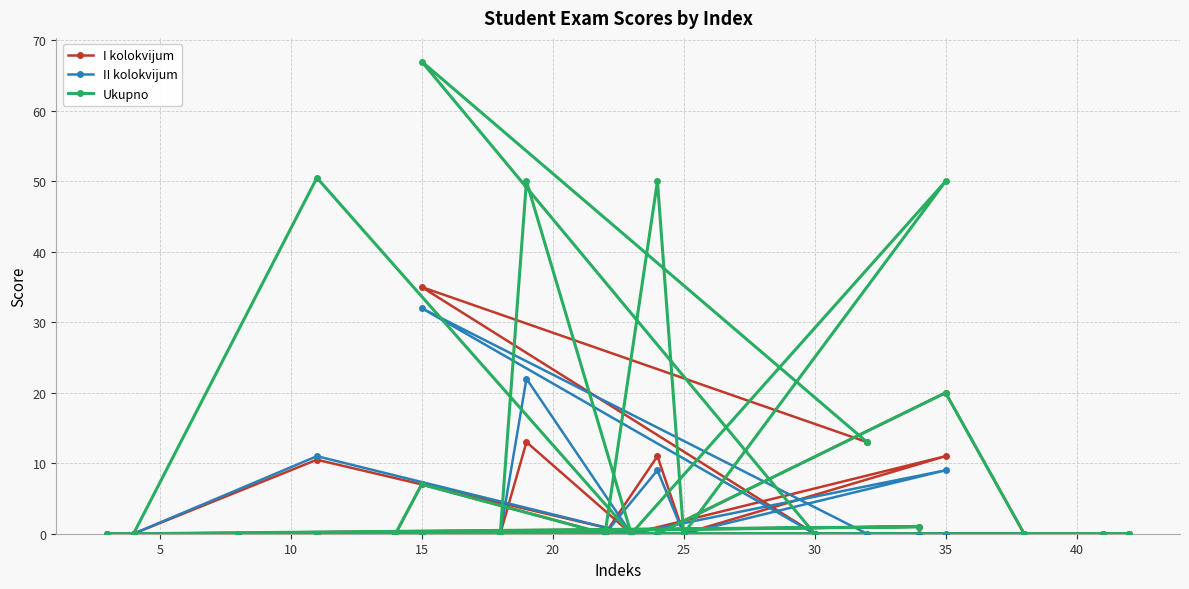

At which category does I kolokvijum reach its first local peak?

15